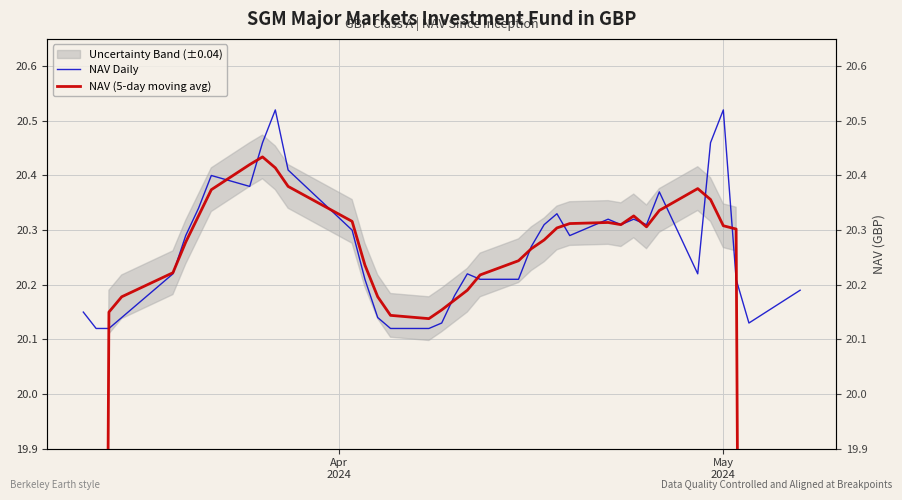

What is the sum of all NAV (5-day moving avg) values?

725.8